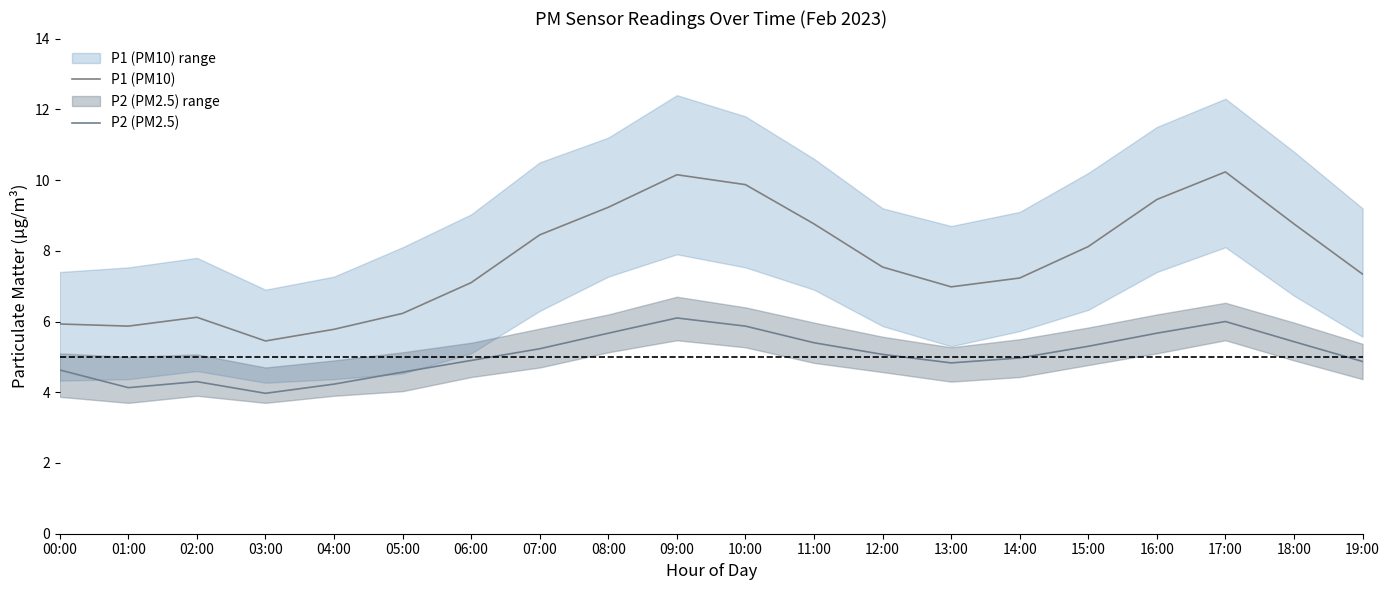

What is the label of the 5th point from the left?

04:00